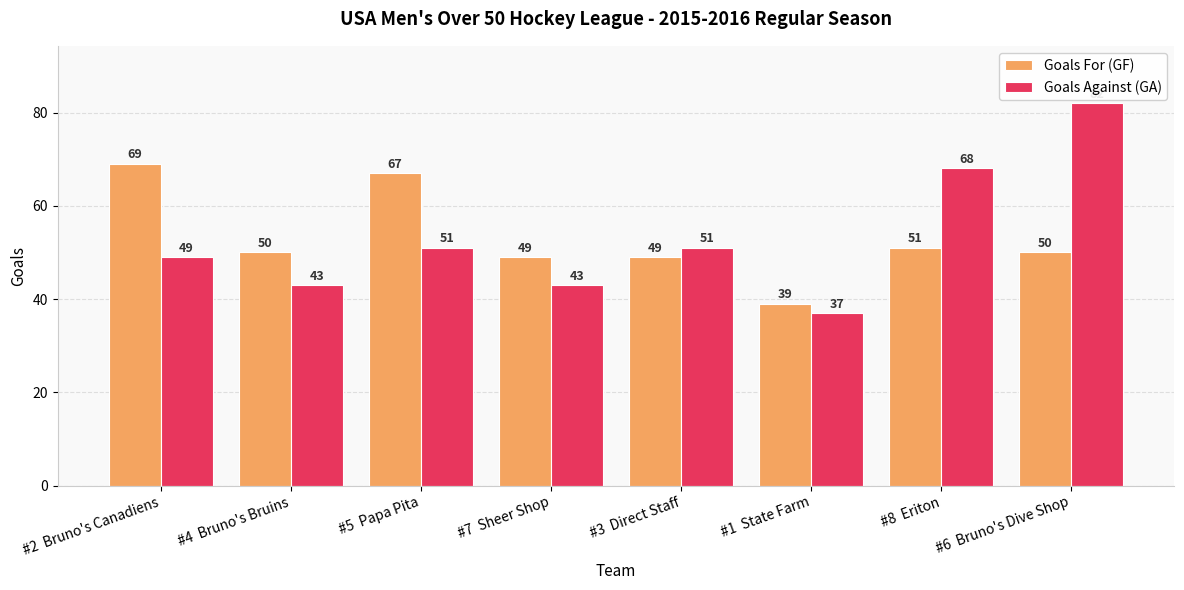

What is the difference between the maximum and minimum values in the Goals Against (GA) series?

45